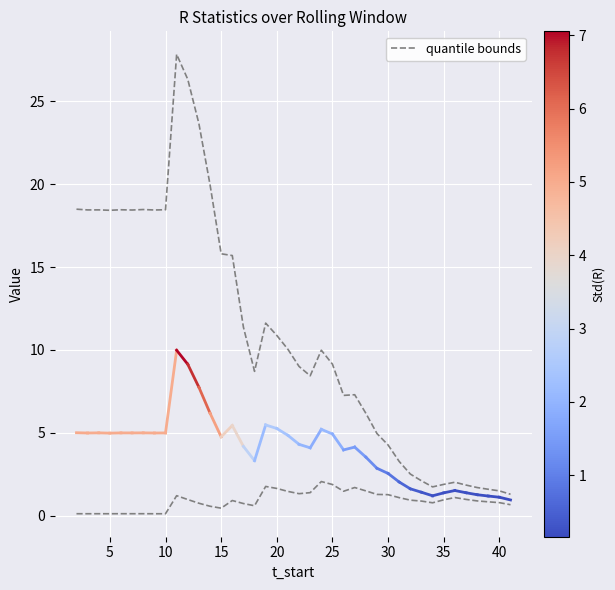

How many lines are shown in the chart?

2